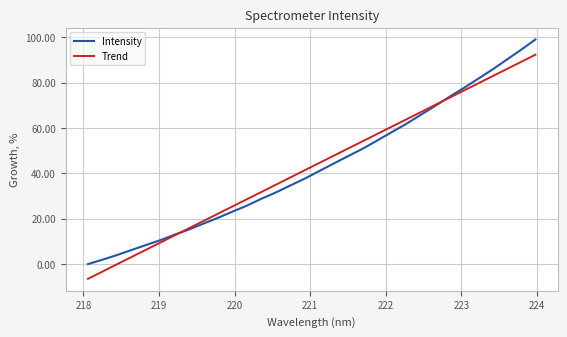

Is this an area chart (filled region under the line)?

No